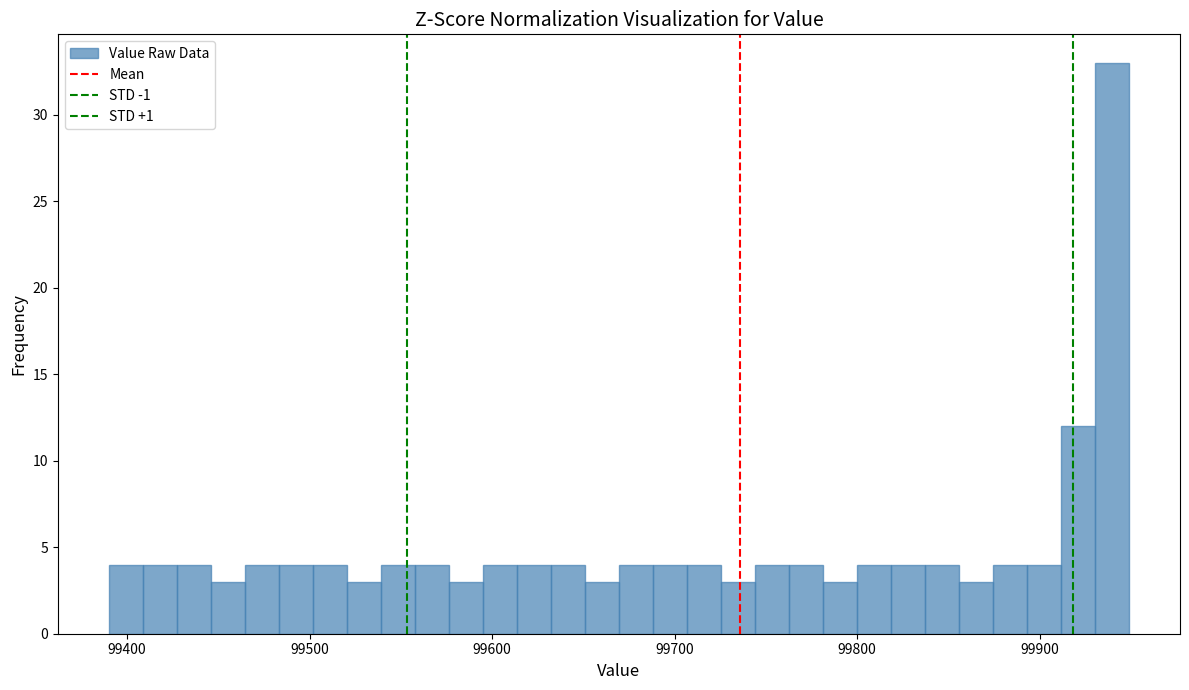

Around what value on the x-axis is the tallest bar? Give the approximate position of its centre, as read against the axis.

99940